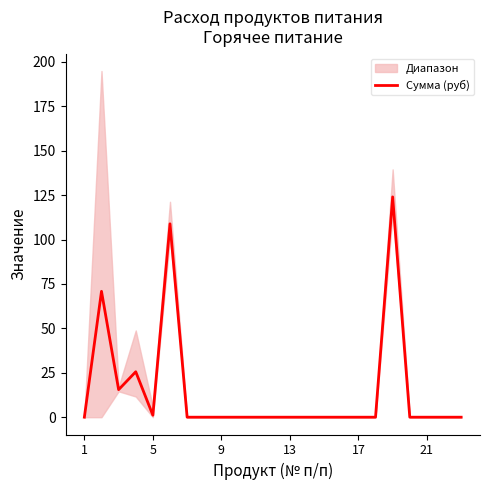

What is the highest value of the Сумма (руб) series?

124.0